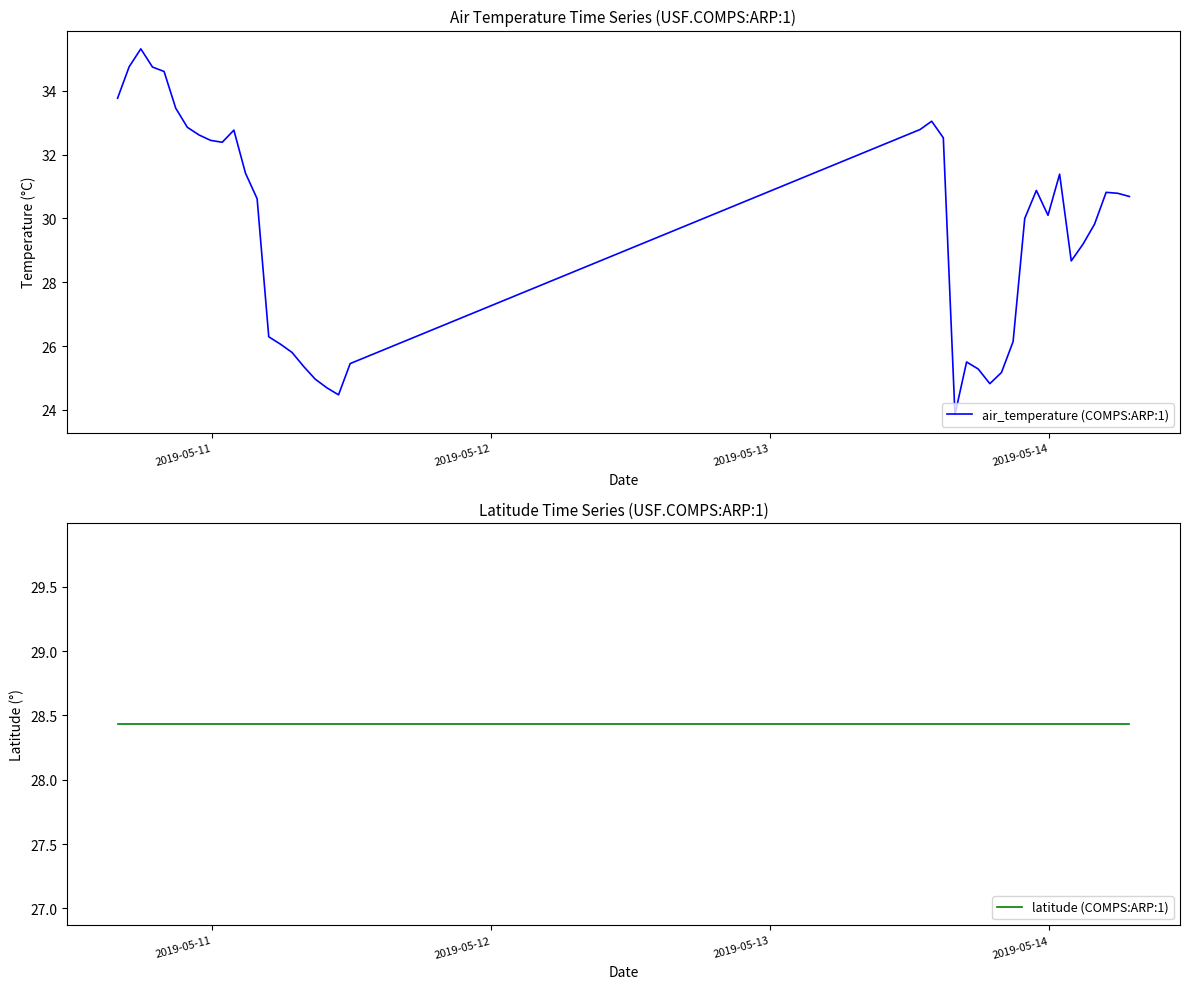

How many series are shown in this chart?

2